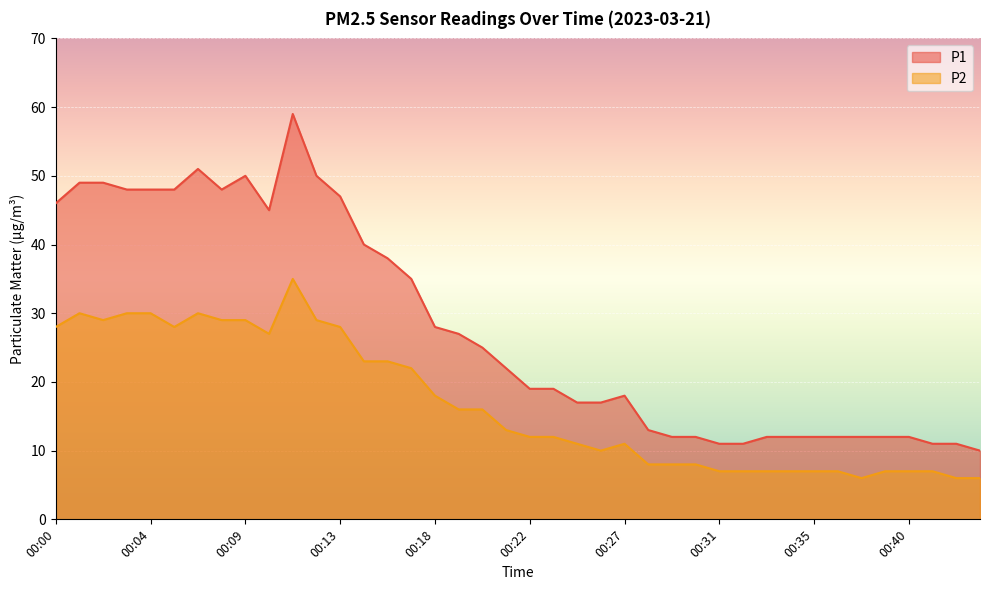

What is the difference between the highest and lowest values at 00:14?

17